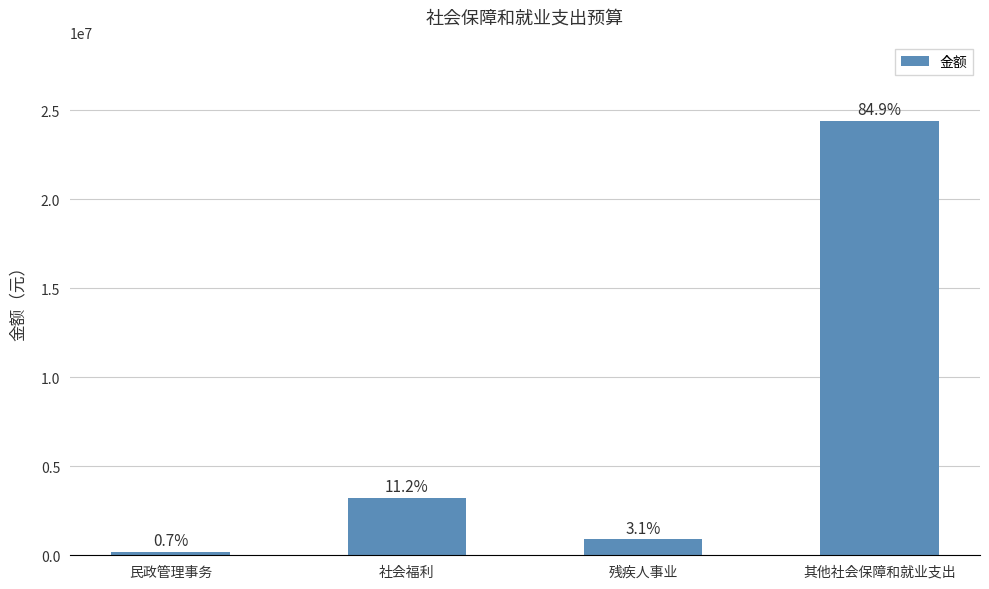

How many bars are there in total?

4